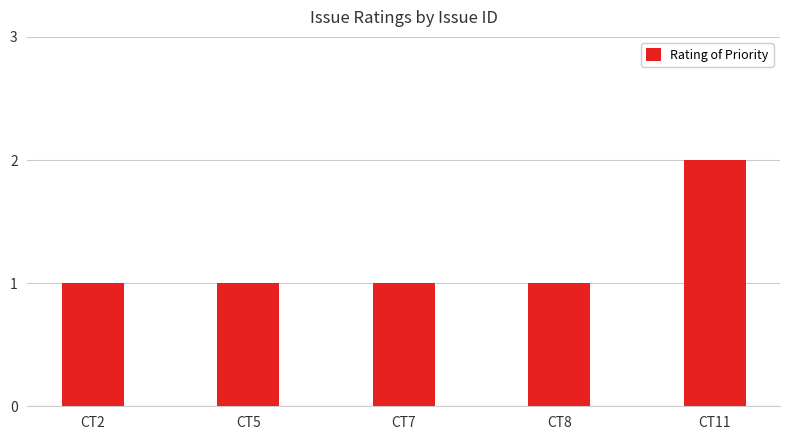

Reading left to right, what are all the values shown in this chart?

1	1	1	1	2